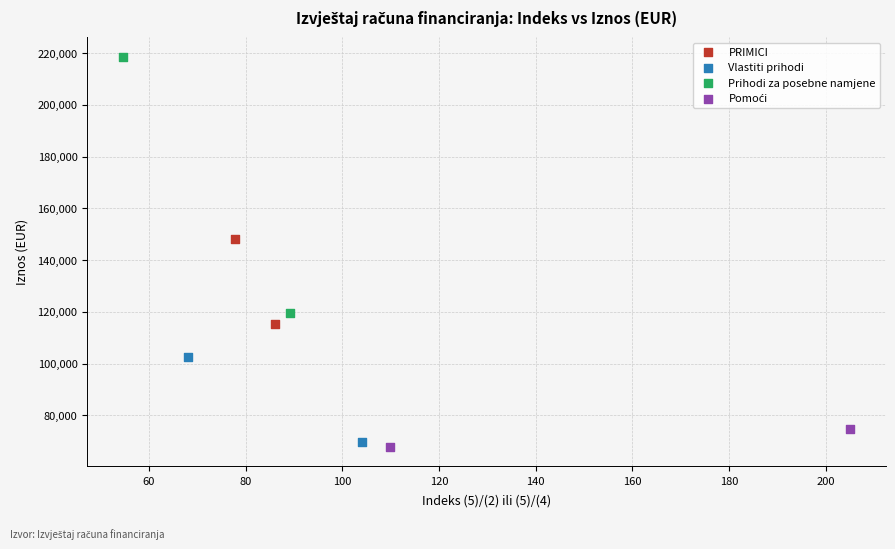

Which series contains the highest Y value?

Prihodi za posebne namjene